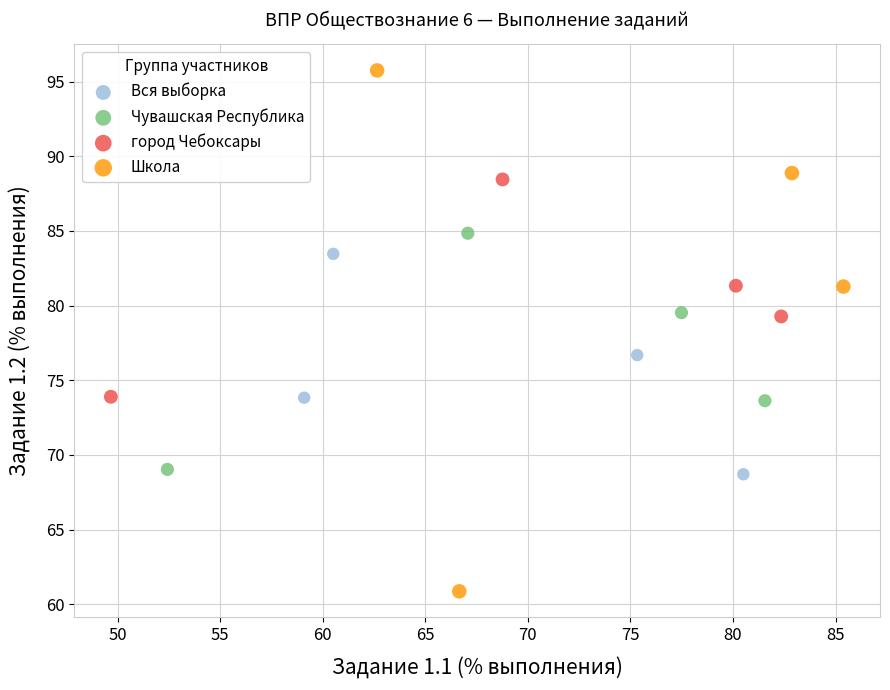

Which series contains the highest Y value?

Школа